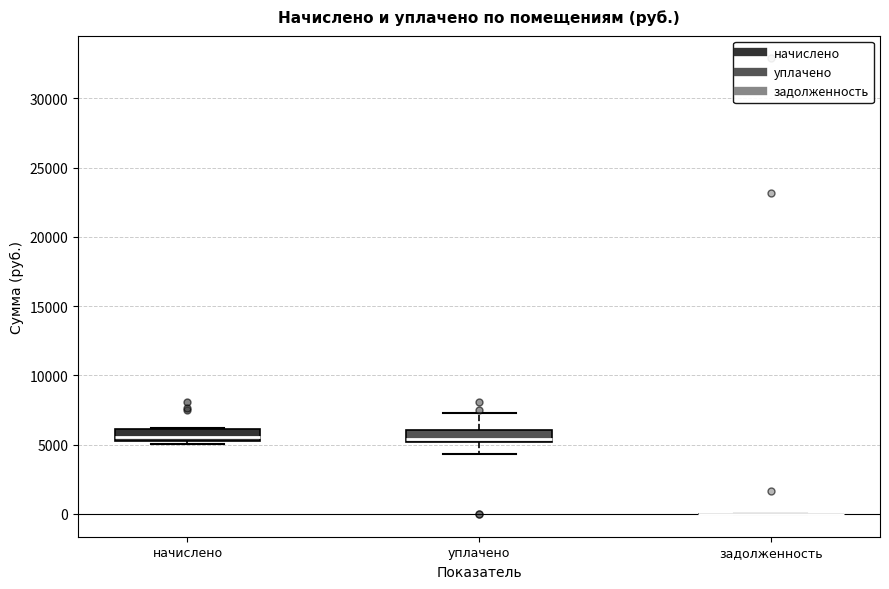

Reading left to right, read every box against the y-axis: the position of its median line, the range the box covers, and the ends of its whiskers. The values are not printed on the chart, so give them approximately, as read against the axis.

начислено: median 5500 (inside the box), box 5500 to 6000, whiskers 5000 to 6000
уплачено: median 5500, box 5000 to 6000, whiskers 4500 to 7500
задолженность: box collapsed to a line at 0, whiskers 0 to 0